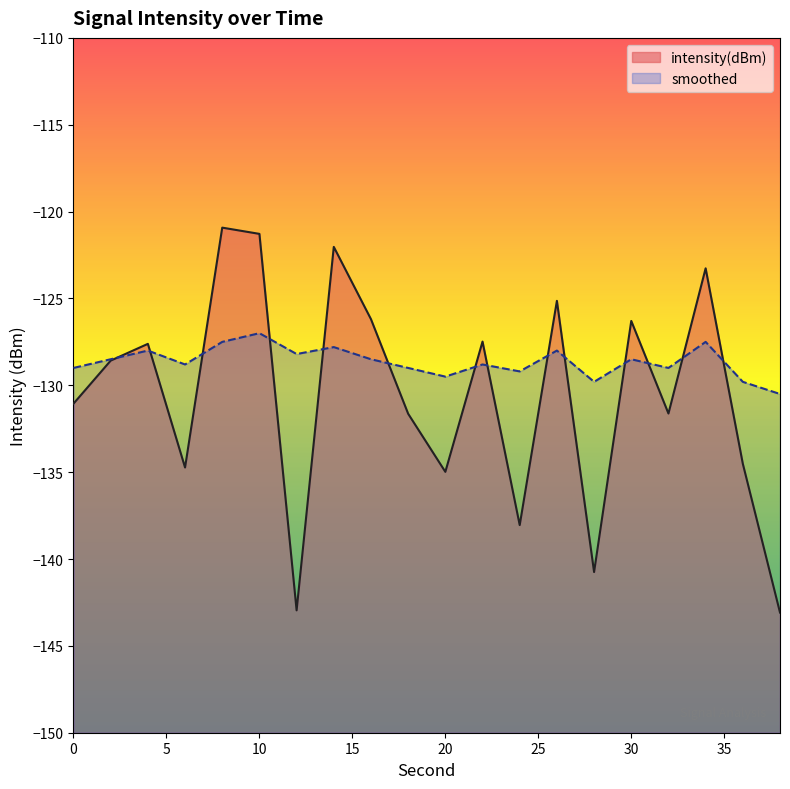

True or false: intensity(dBm) and smoothed cross at least once.

True